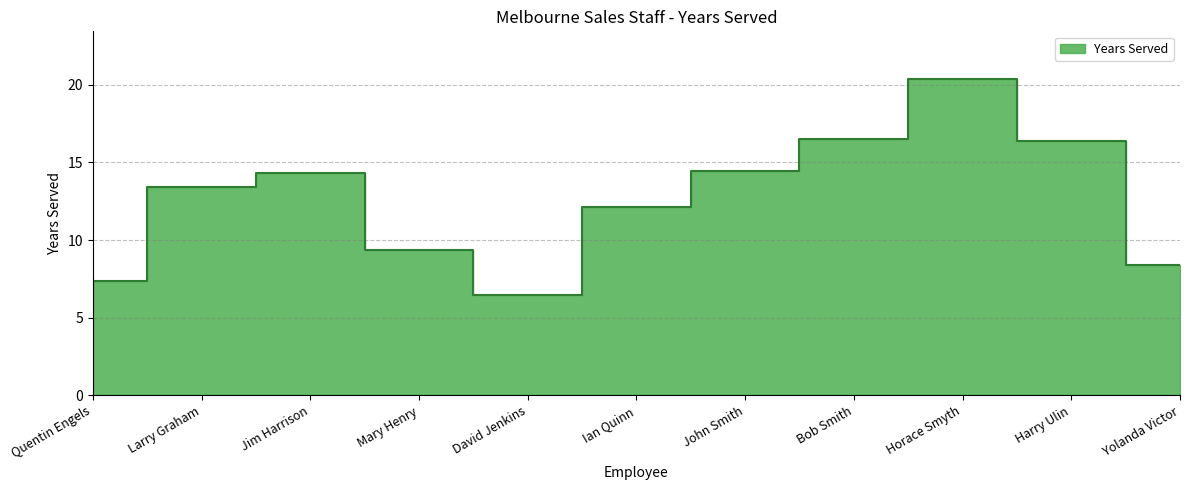

At which category does the chart reach its minimum across all series?

David Jenkins